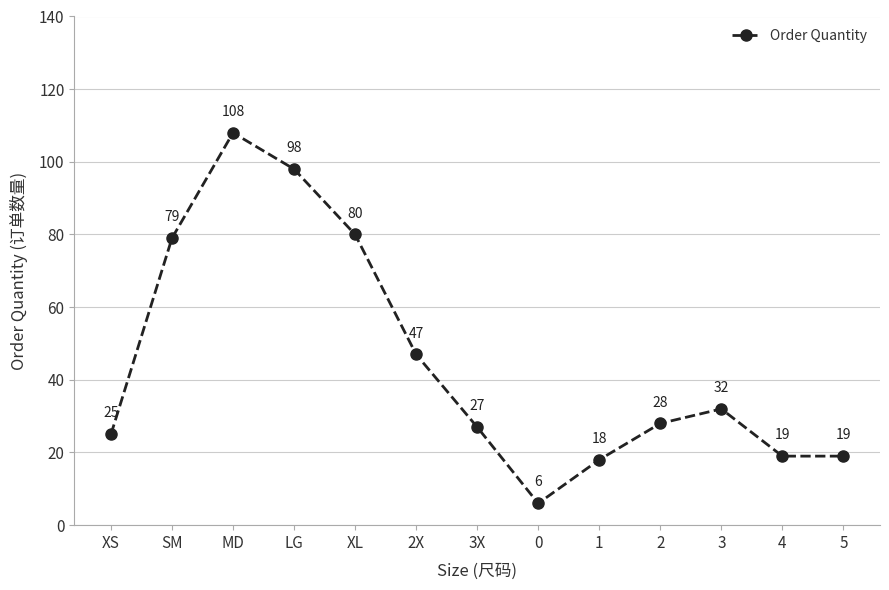

The chart shows a value of 32 at 1. True or false?

False